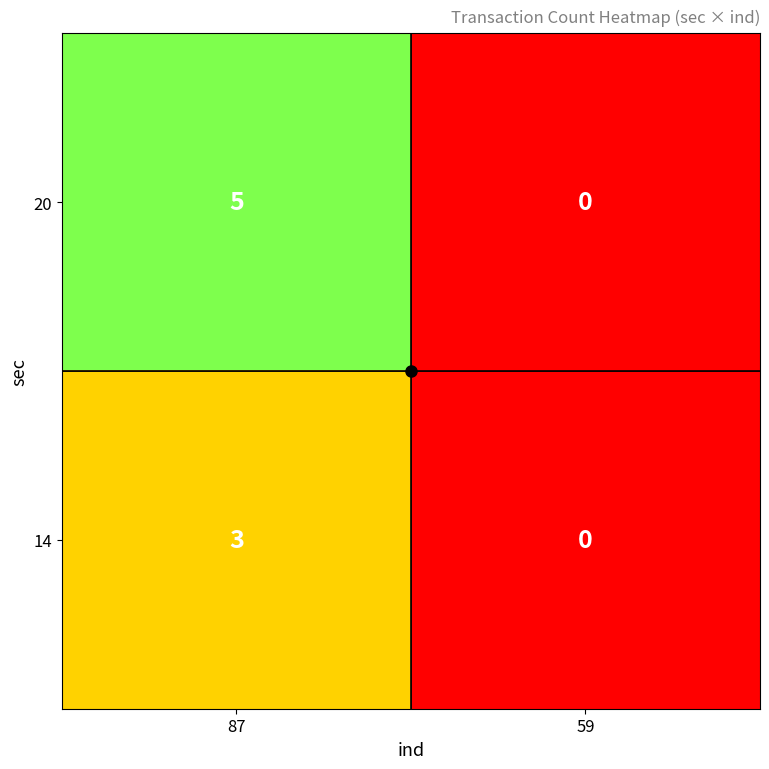

Where is 14 nearest to the value 1?

59